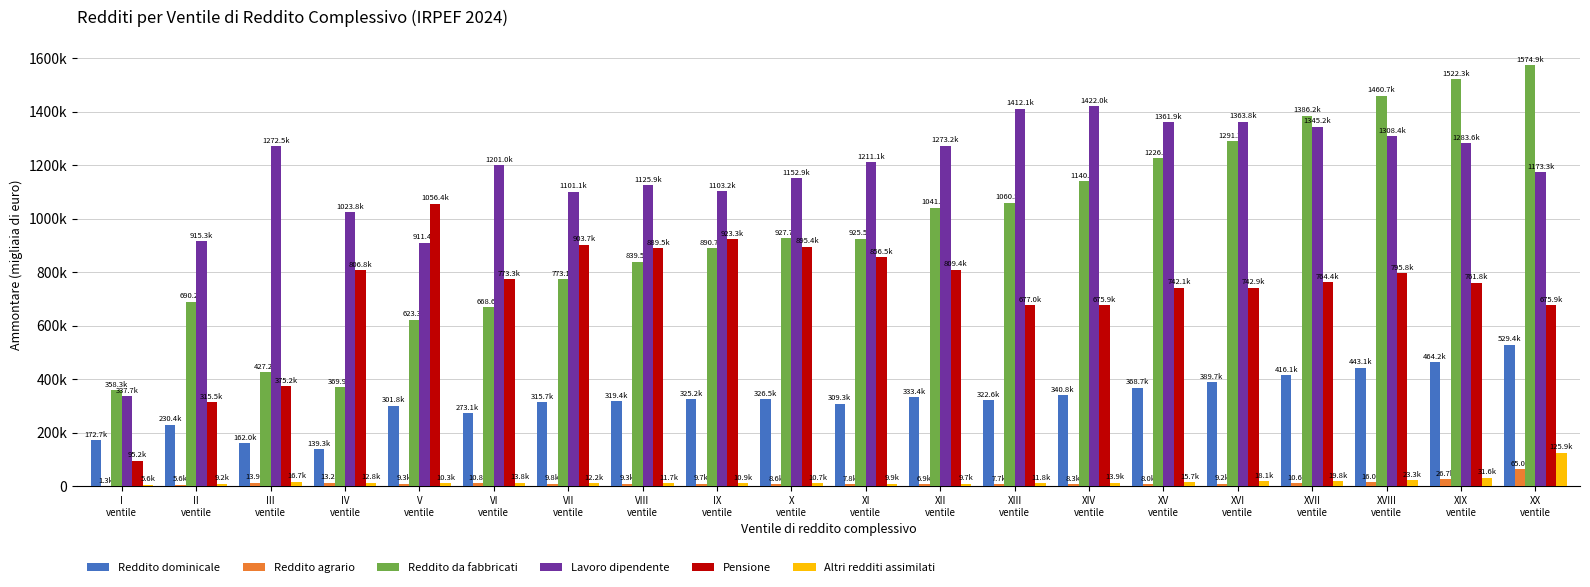

Does the chart contain stacked bars?

No